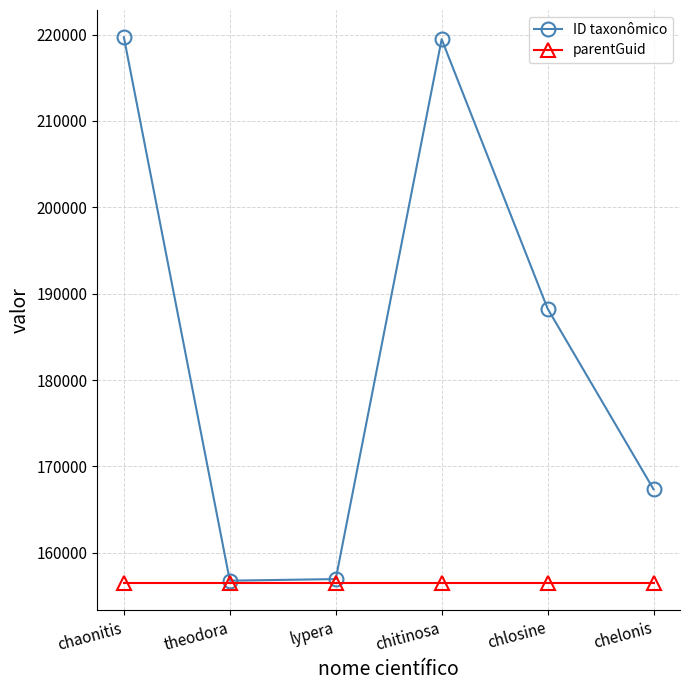

Is this an area chart (filled region under the line)?

No